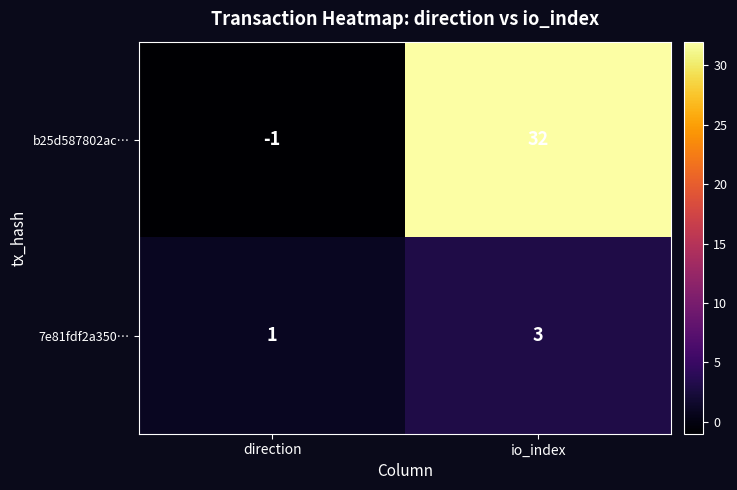

At which label is b25d587802ac… closest to 15?

direction